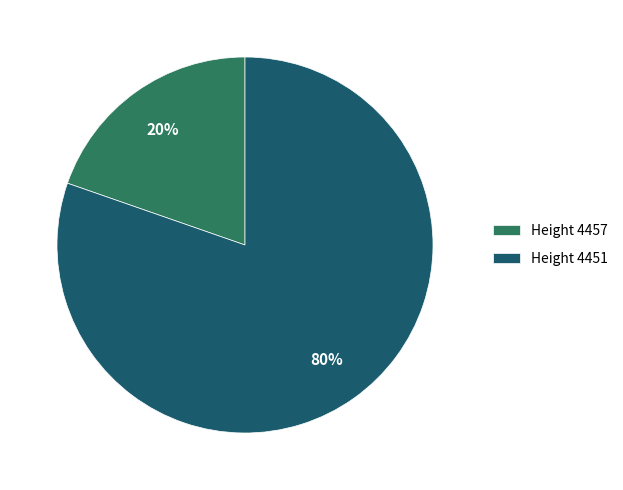

To the nearest percent, what is the average slice percentage?

50%